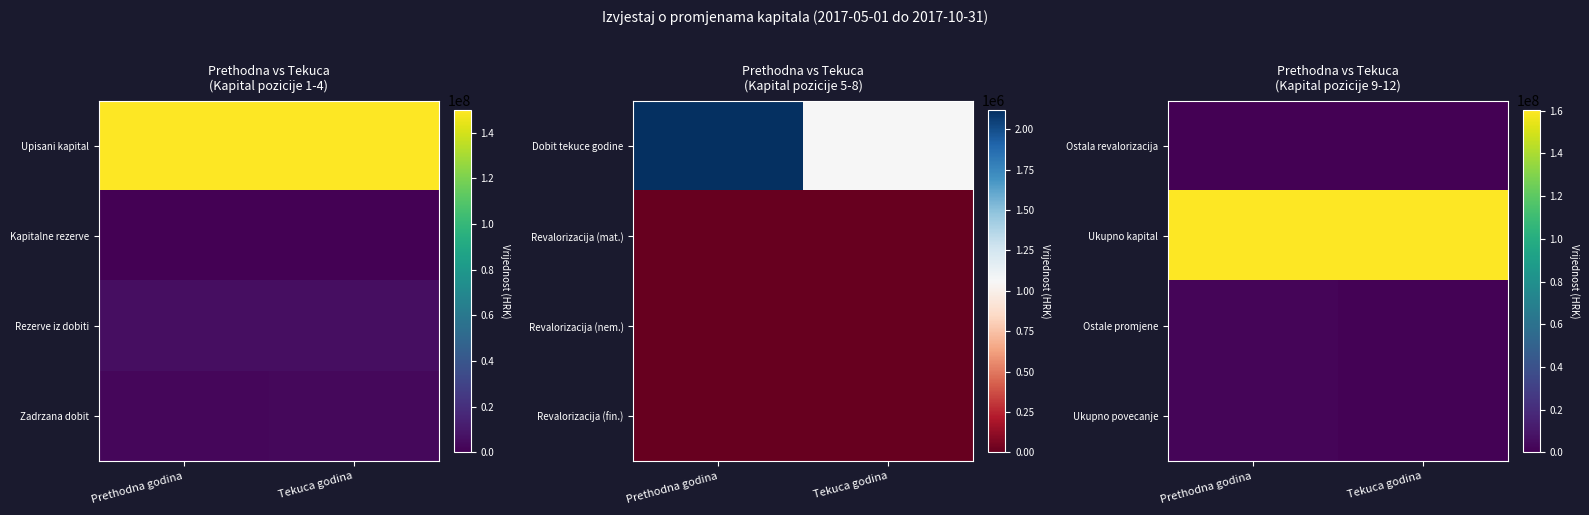

The Ukupno povecanje series shows 614592 at Prethodna godina. True or false?

False